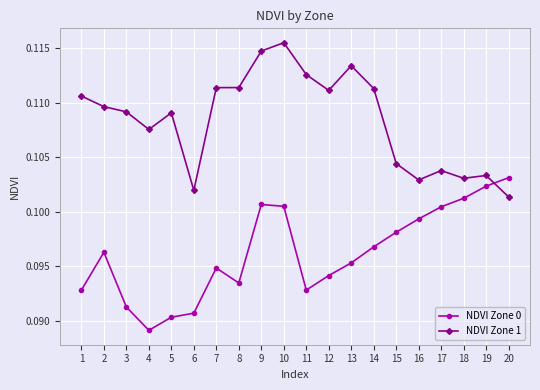

True or false: NDVI Zone 0 and NDVI Zone 1 cross at least once.

True